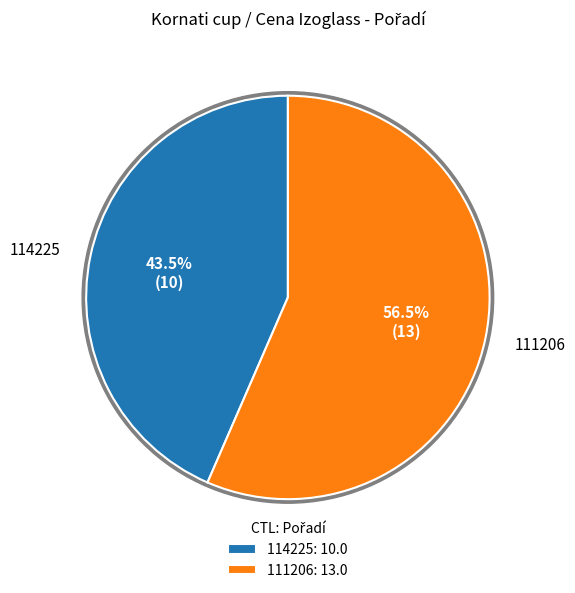

To the nearest percent, what is the difference between the 114225 and 111206 slice percentages?

13%